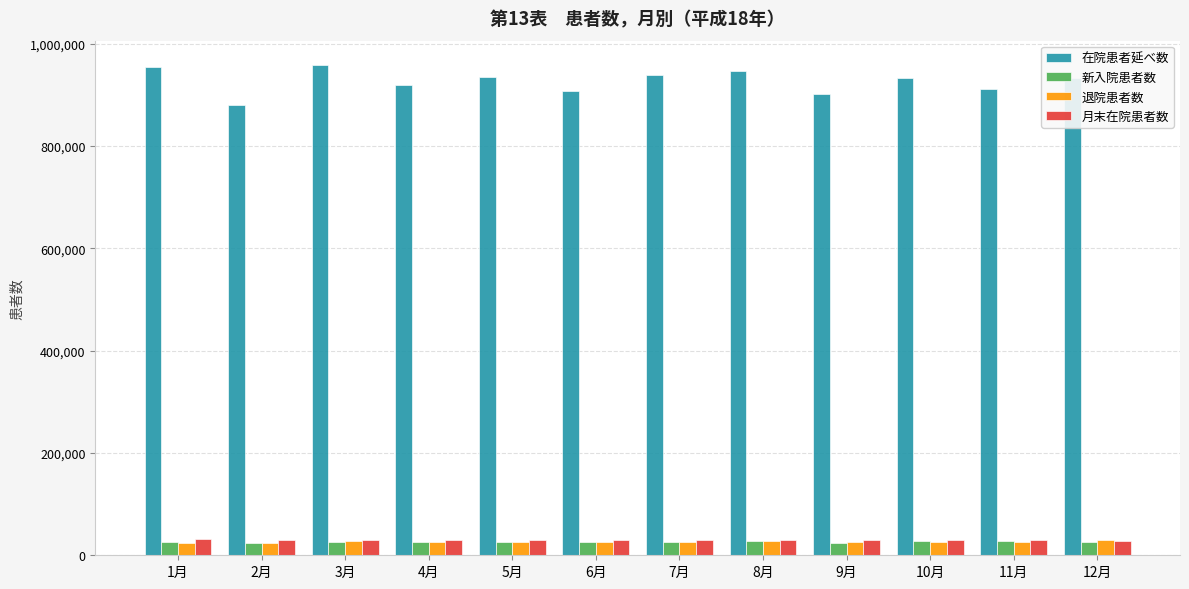

What is the average value of the 新入院患者数 series?

26302